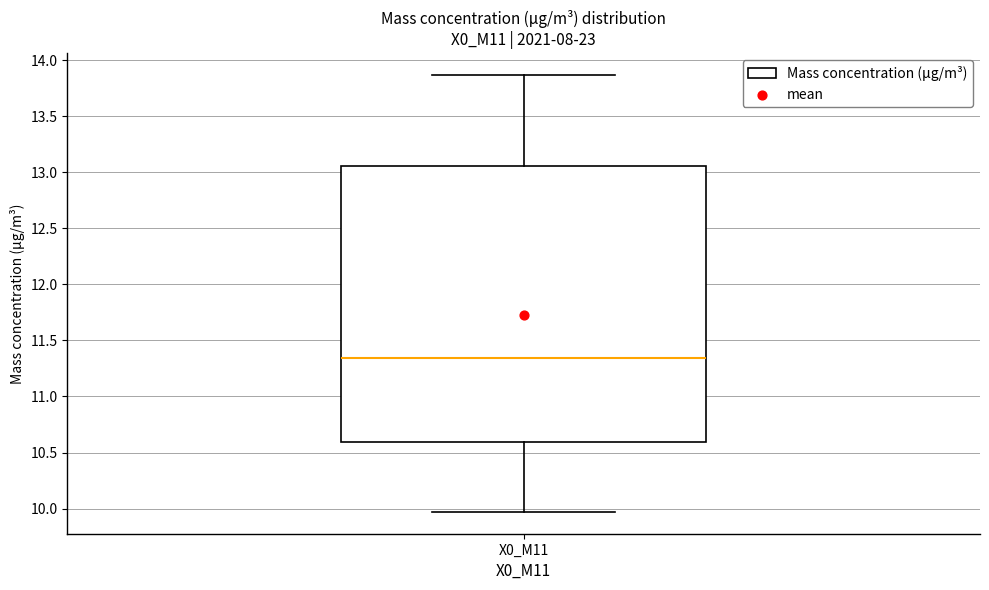

Transcribe this box plot: give where the median line is, the range the box spans, and where the two whiskers end, as read against the y-axis. The values are not printed on the chart, so give them approximately, as read against the axis.

median 11.35, box 10.60 to 13.05, whiskers 9.95 to 13.85